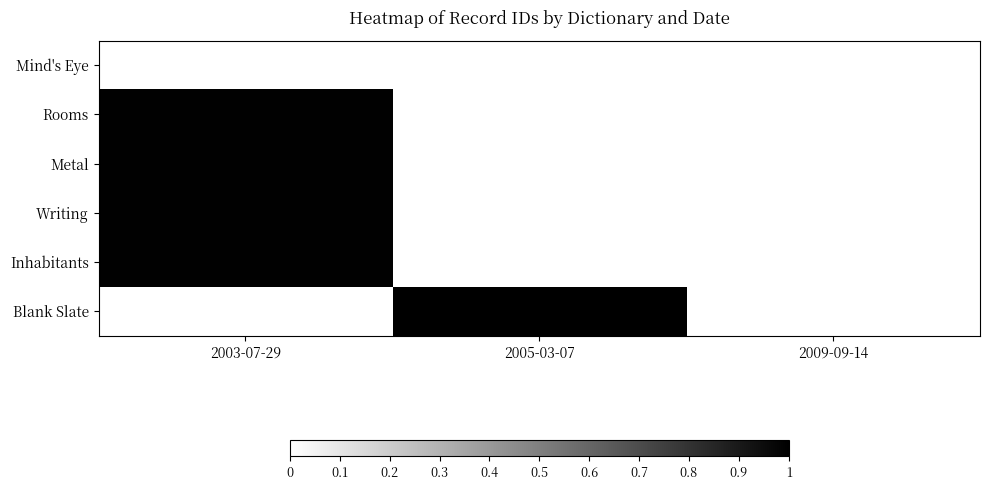

List the series in order of their peak value, highest first.

Inhabitants, Blank Slate, Writing, Metal, Mind's Eye, Rooms